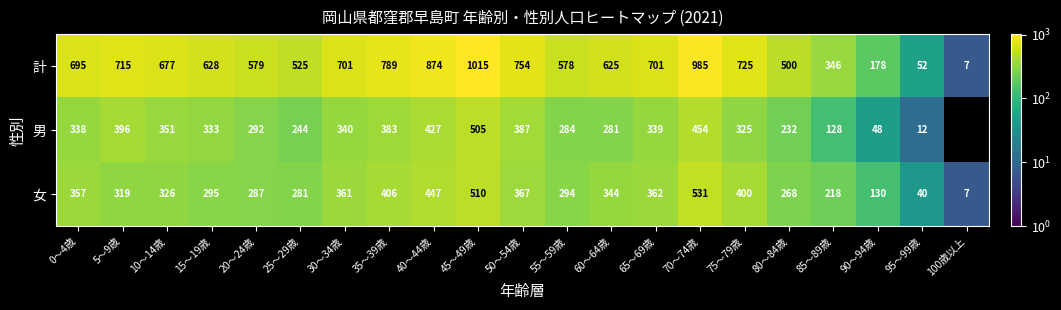

Rank the categories by 女 value from lowest to highest.

100歳以上, 95～99歳, 90～94歳, 85～89歳, 80～84歳, 25～29歳, 20～24歳, 55～59歳, 15～19歳, 5～9歳, 10～14歳, 60～64歳, 0～4歳, 30～34歳, 65～69歳, 50～54歳, 75～79歳, 35～39歳, 40～44歳, 45～49歳, 70～74歳